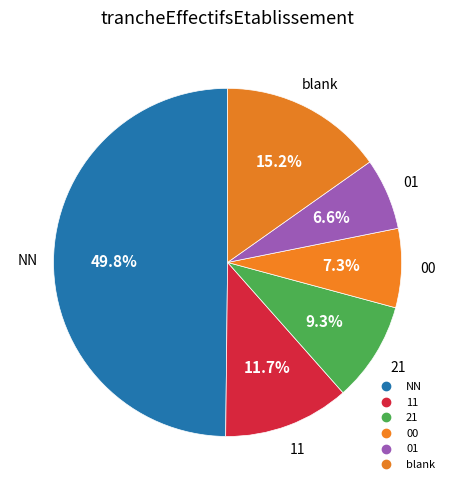

How many segments does this pie chart have?

6